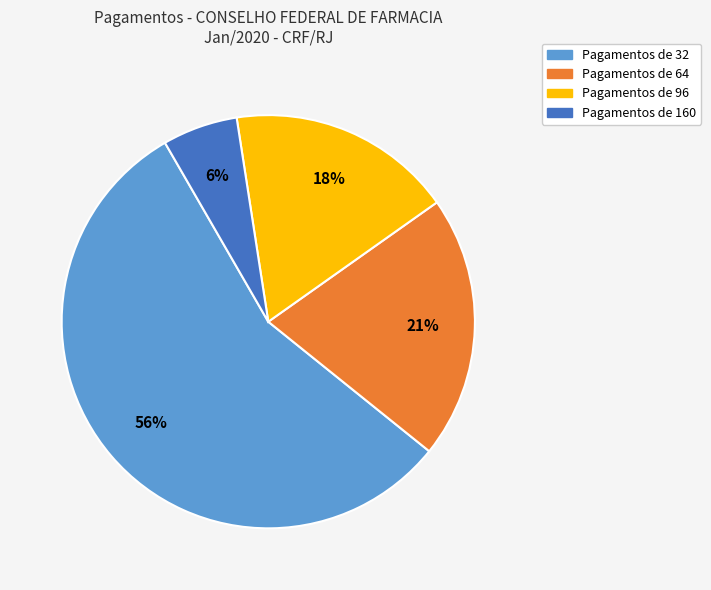

To the nearest percent, what is the average slice percentage?

25%